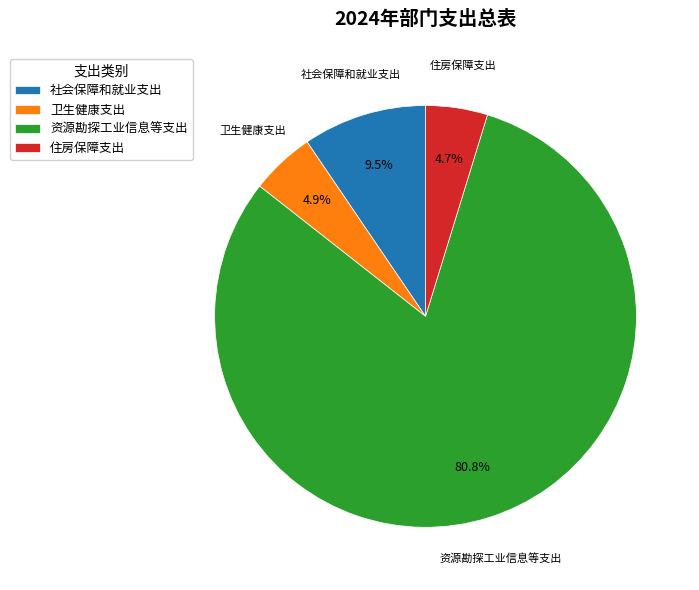

Does 资源勘探工业信息等支出 represent more than half of the total?

Yes